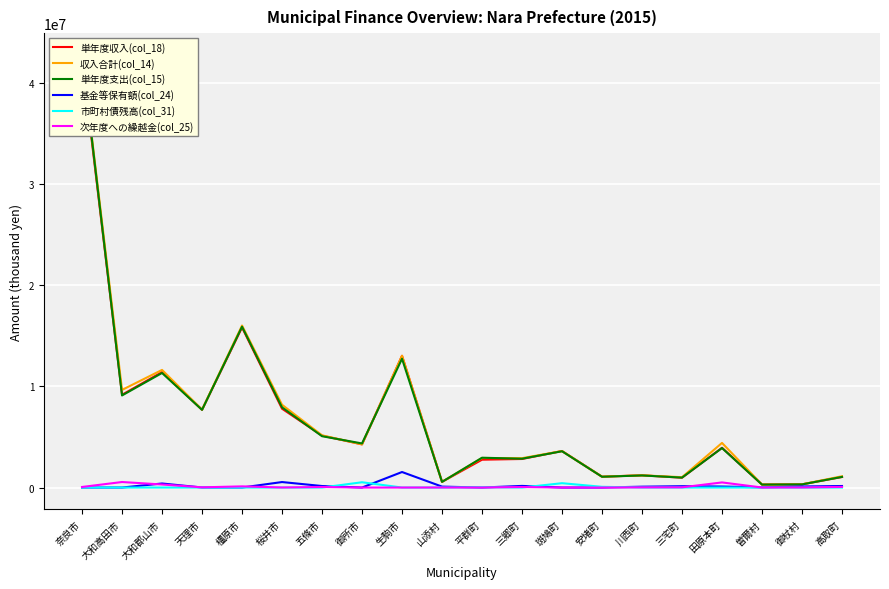

At how many categories does at least one series exceed 36005607?

1